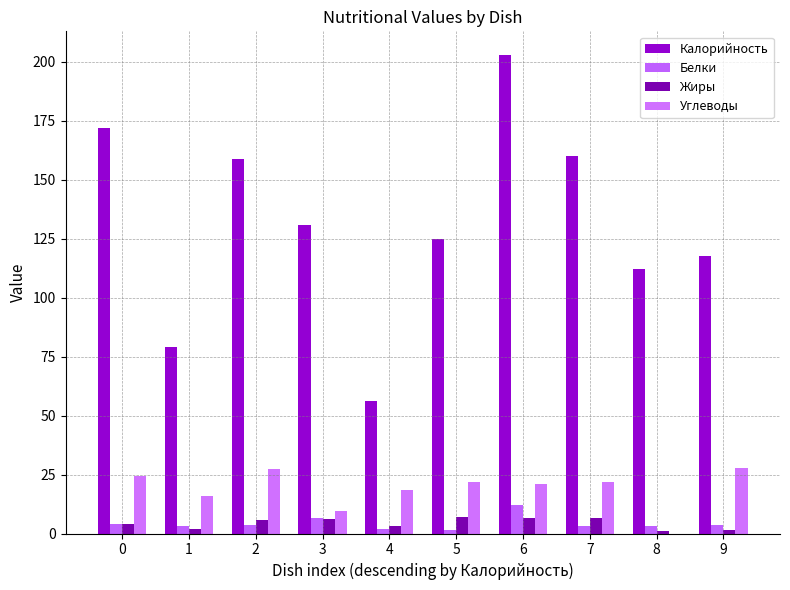

What is the approximate value of Белки at 4?

1.9